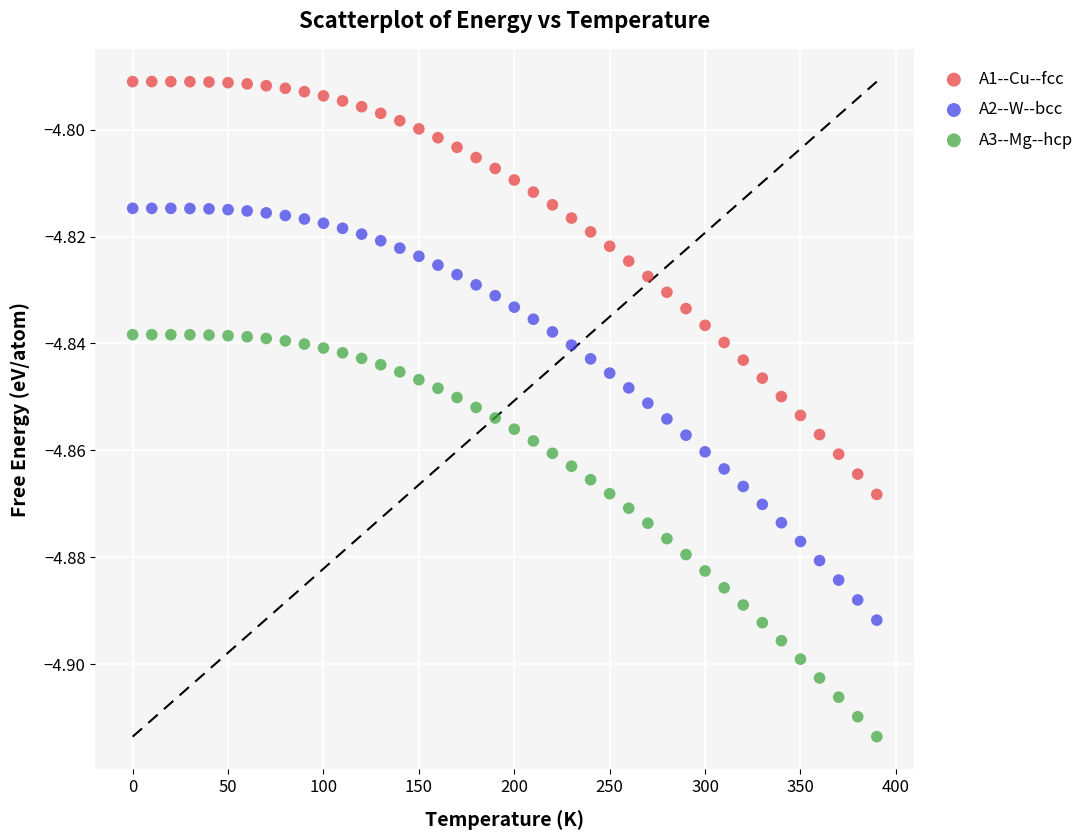

Which series reaches the minimum Y coordinate?

A3--Mg--hcp